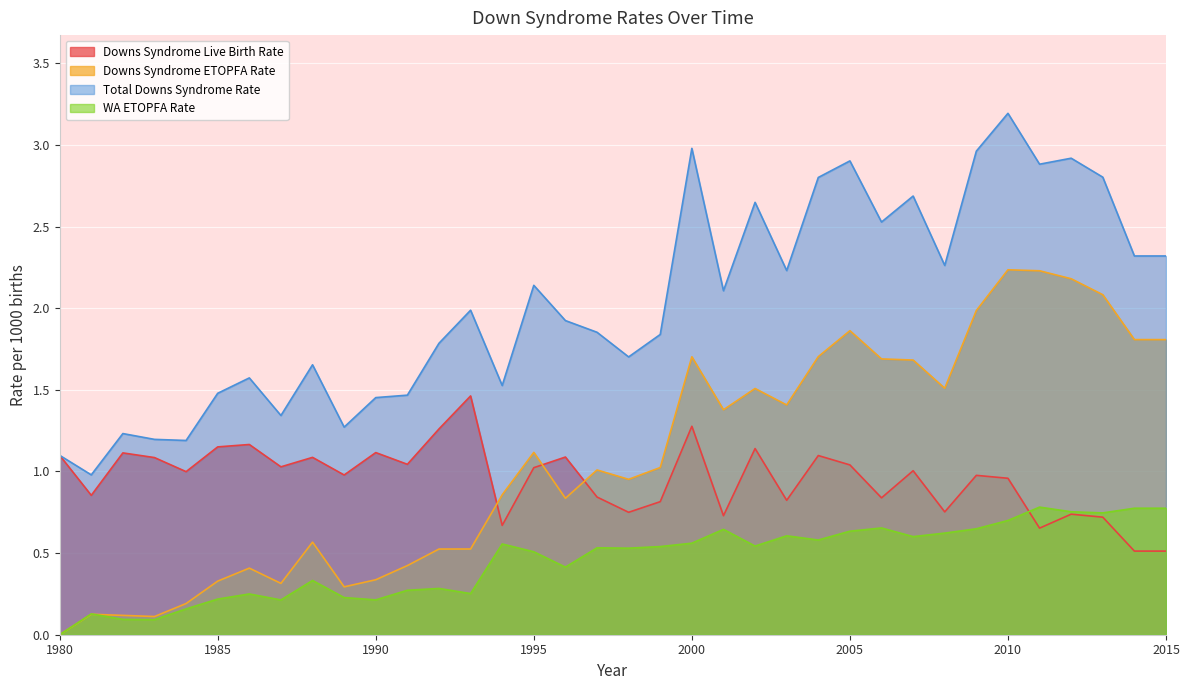

Which label corresponds to the smallest value in the chart?

1980